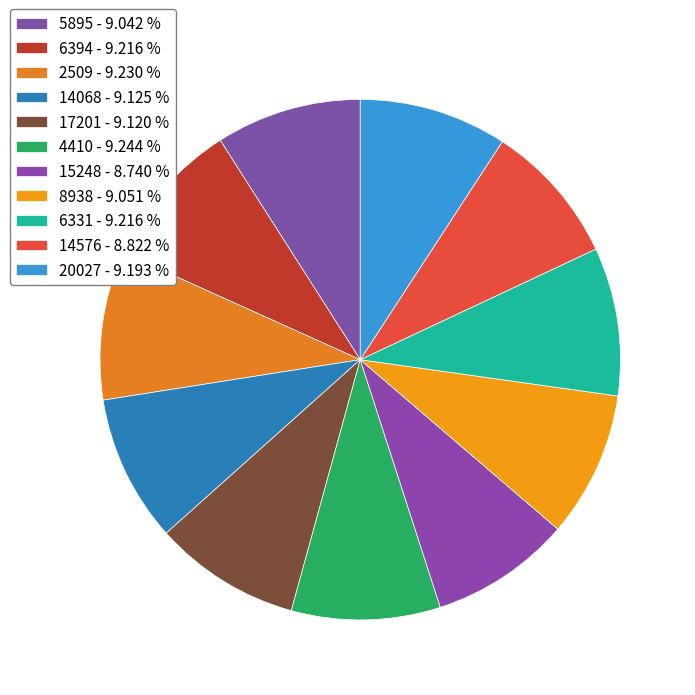

How many slices are in this pie chart?

11